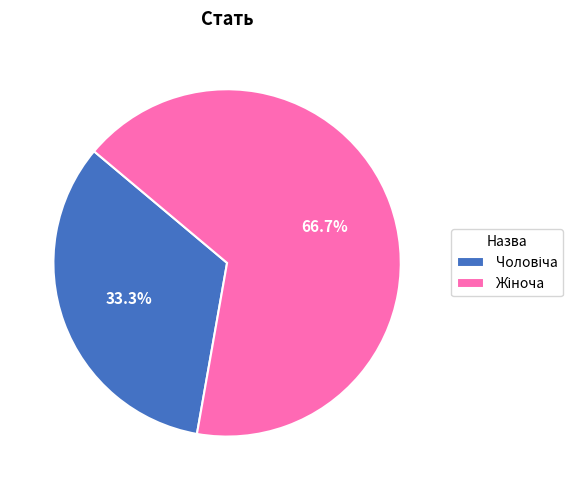

Count the number of slices in the pie.

2